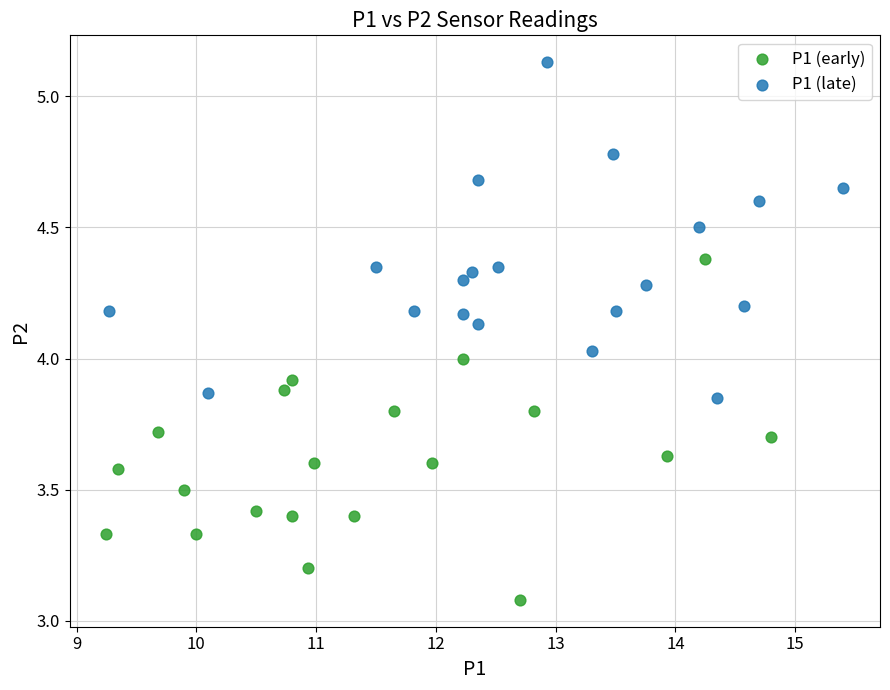

What are all the series names shown in the legend?

P1 (early), P1 (late)